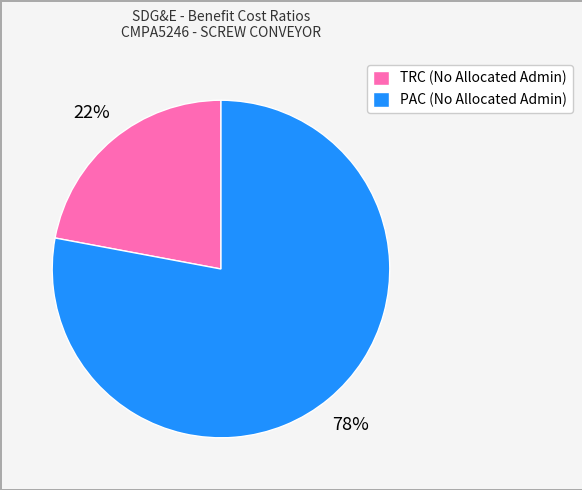

Rank the categories by value from lowest to highest.

TRC (No Allocated Admin), PAC (No Allocated Admin)